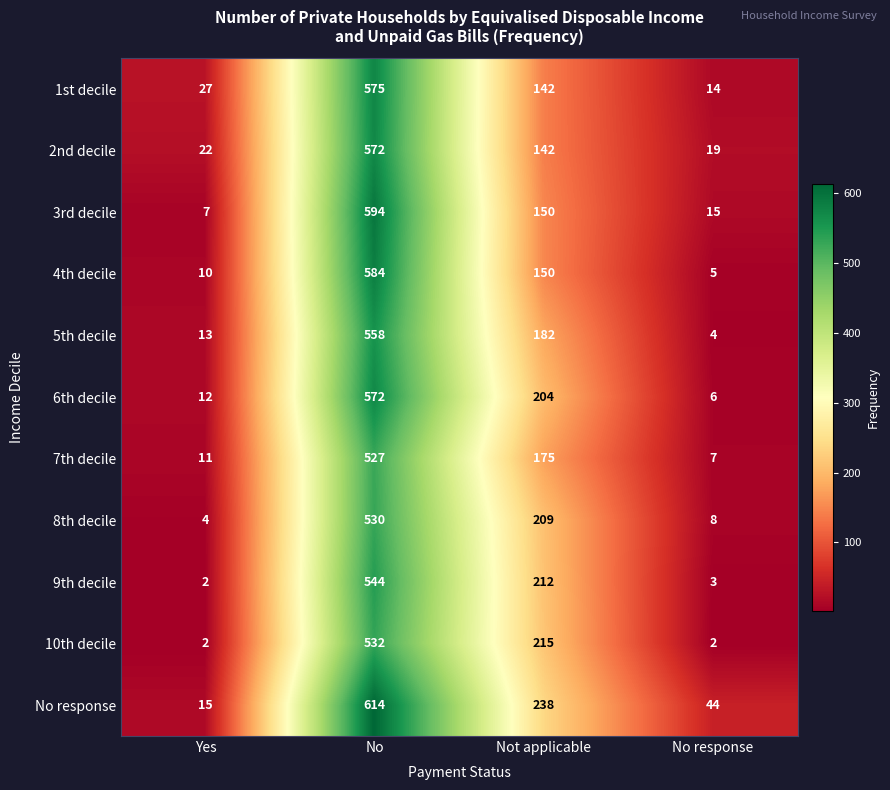

What is the sum of all 7th decile values?

720